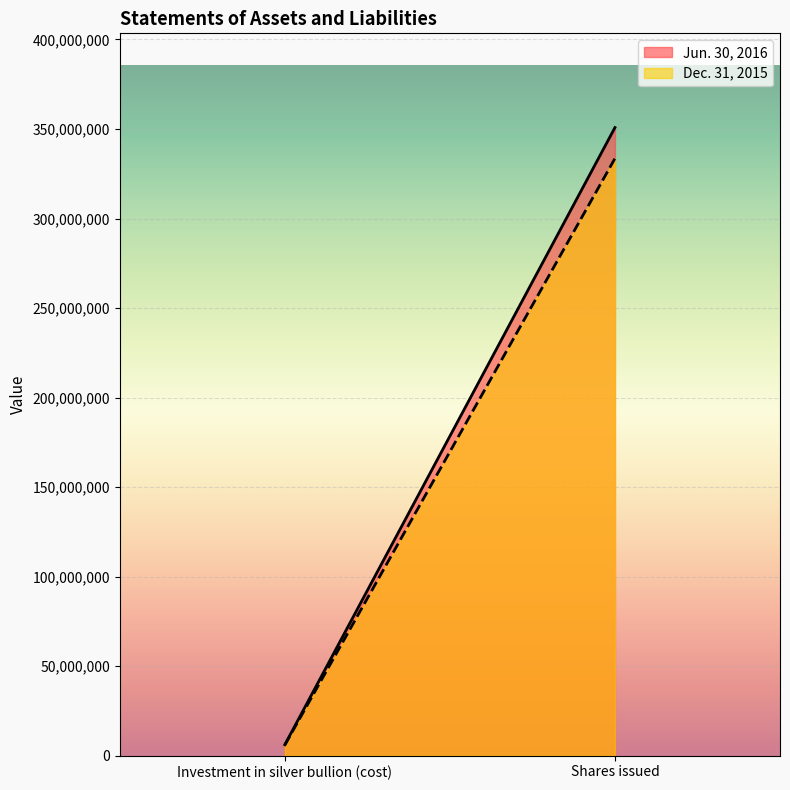

Which series has the largest range (max minus min)?

Jun. 30, 2016